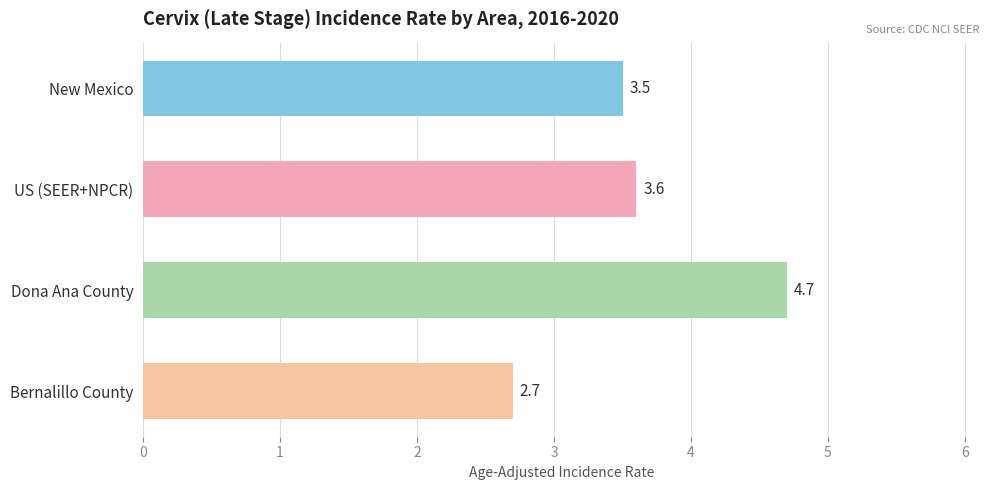

Which has a higher value, Bernalillo County or Dona Ana County?

Dona Ana County